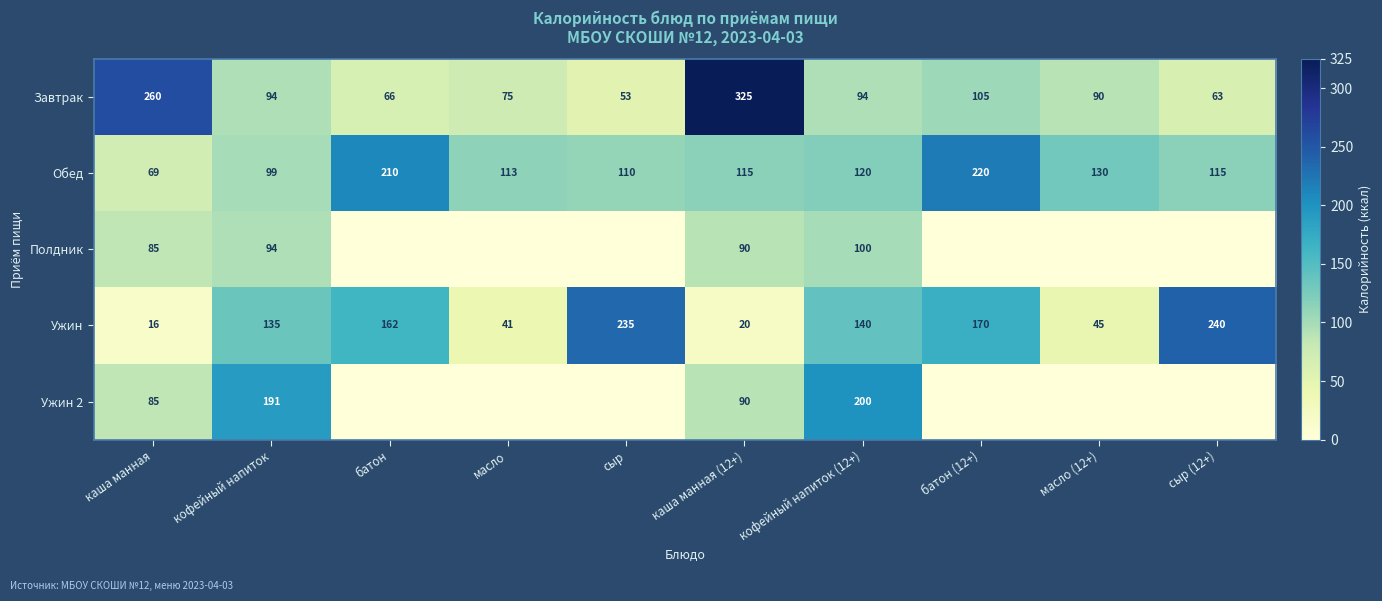

What is the difference between the second highest and minimum values in the Полдник series?

94.0